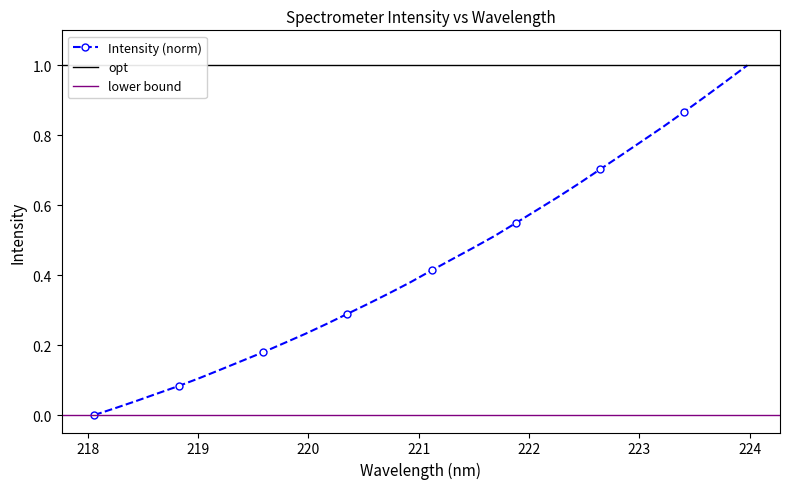

True or false: the data shows 0.5 at 220.3533.

False